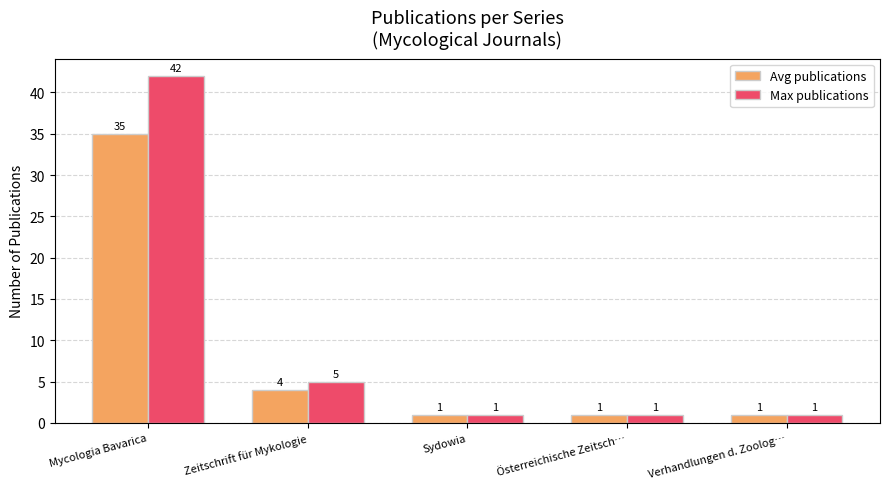

What is the sum of all Max publications values?

50